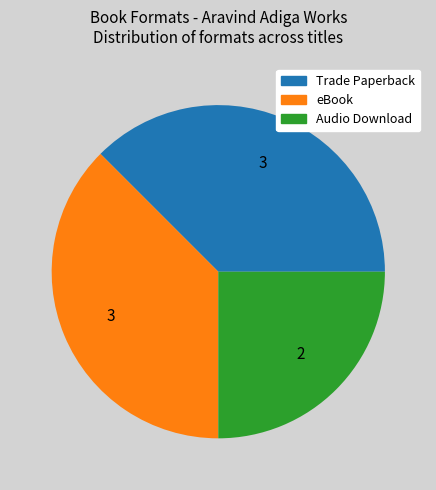

Combined, do Audio Download and Trade Paperback account for over 50%?

Yes